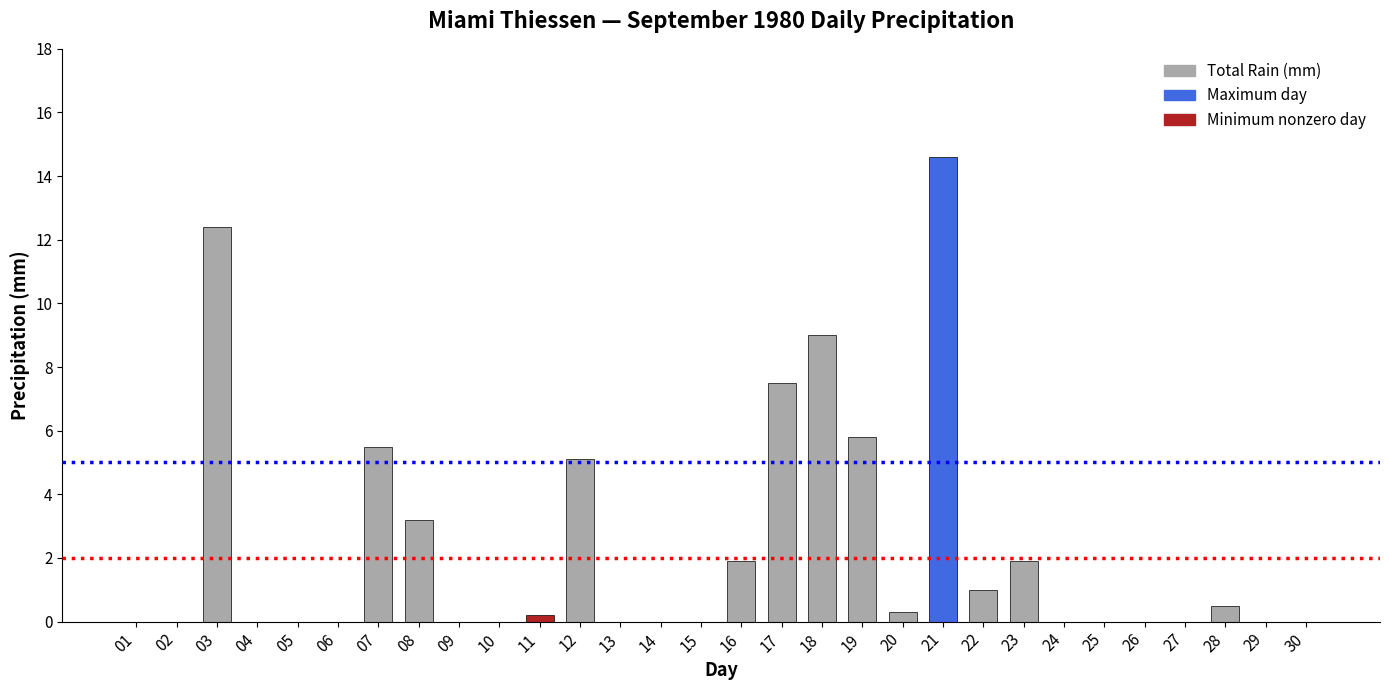

At which label is the value closest to 7?

17